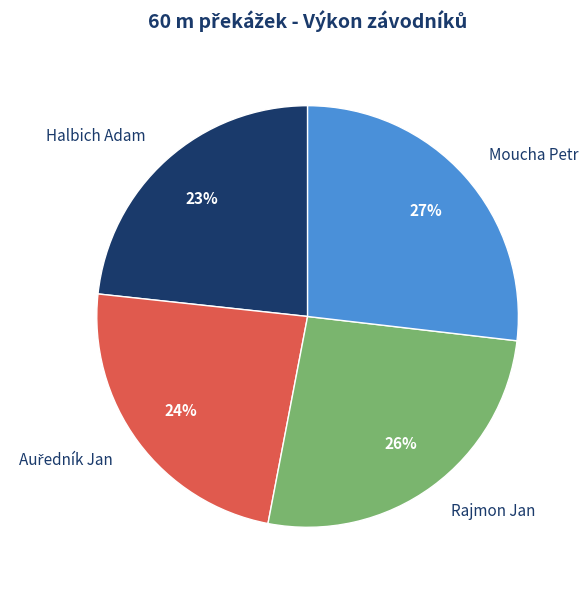

Is Halbich Adam the majority of the pie?

No